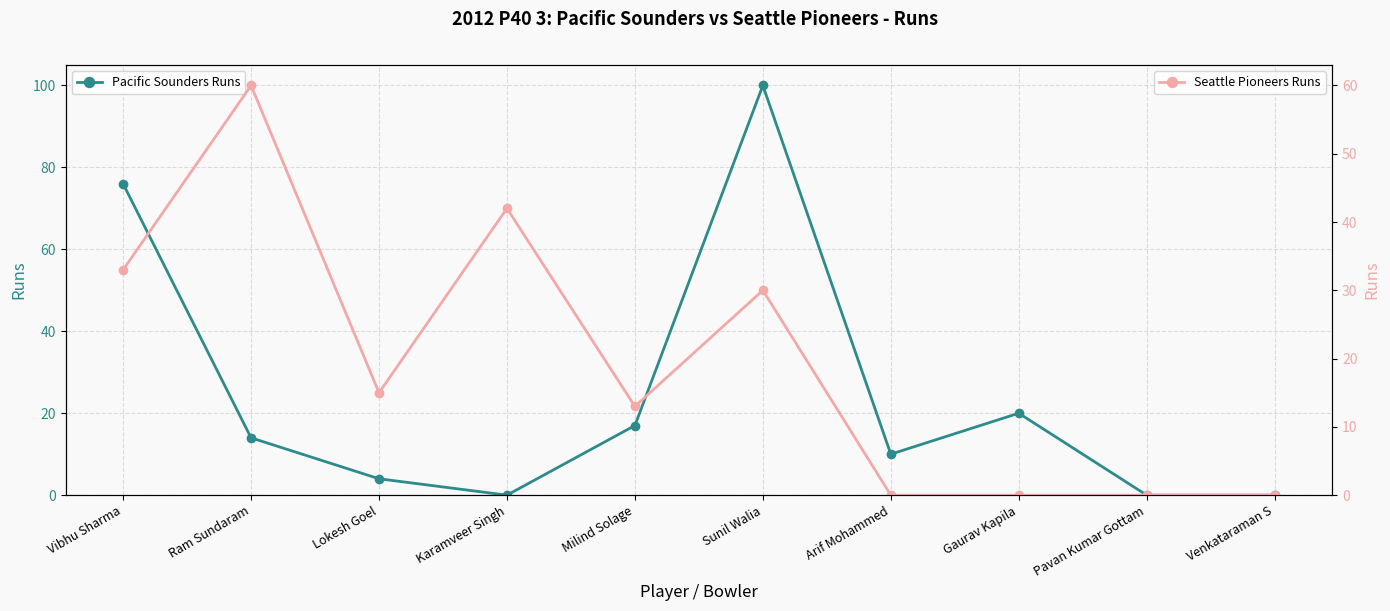

Between Ram Sundaram and Karamveer Singh, which series saw the biggest shift?

Seattle Pioneers Runs